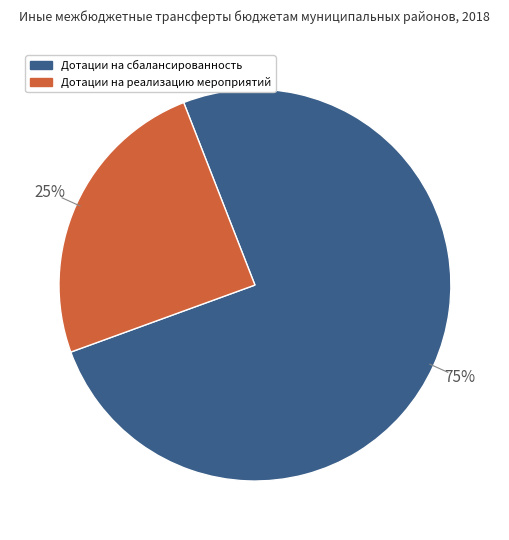

Is there any slice that represents more than half of the pie?

Yes